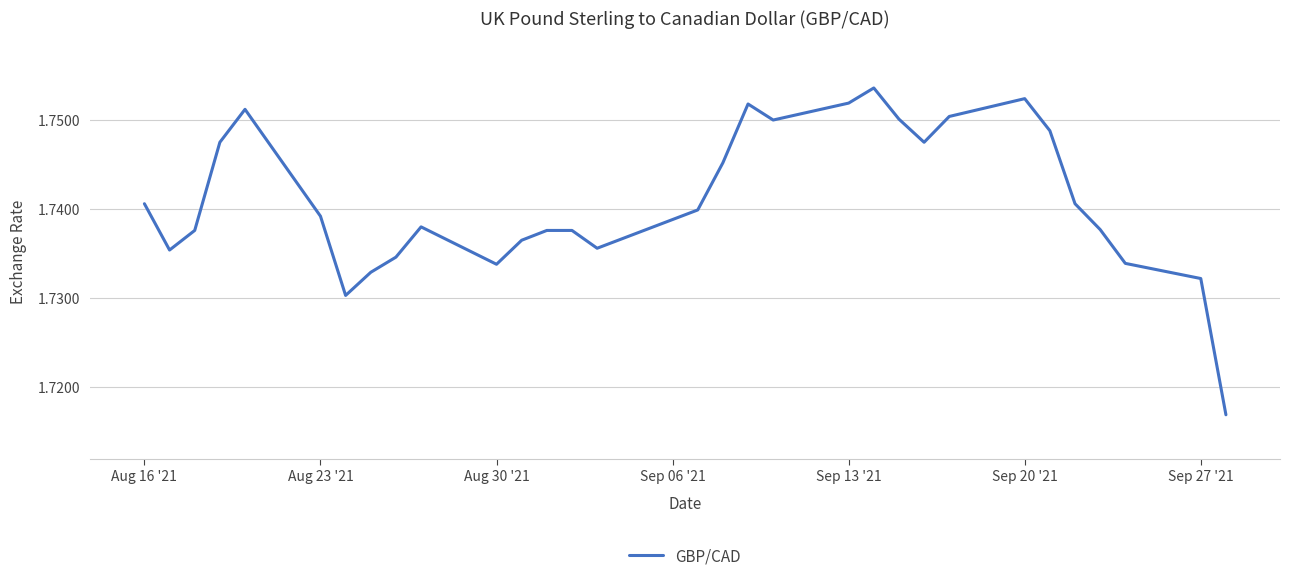

Does the chart display data point markers on the line(s)?

No